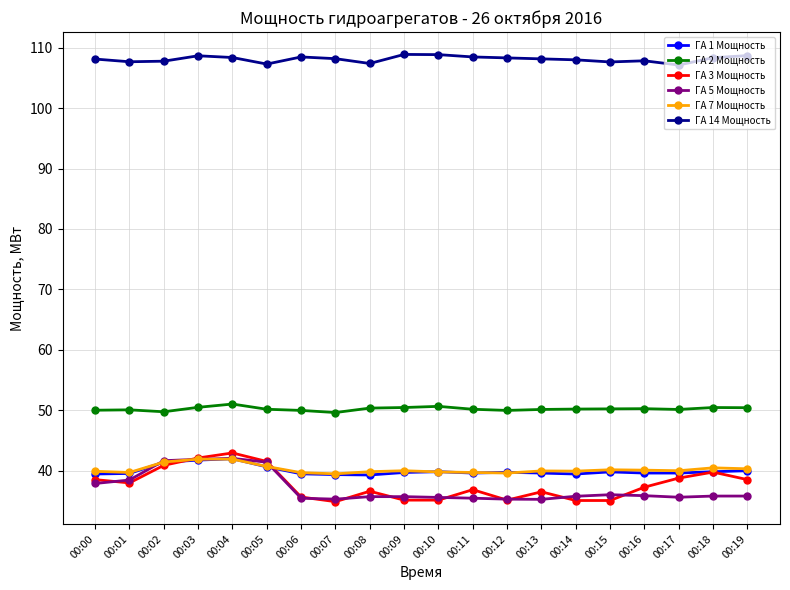

Is the value of ГА 14 Мощность at 00:07 greater than the value of ГА 2 Мощность at 00:12?

Yes